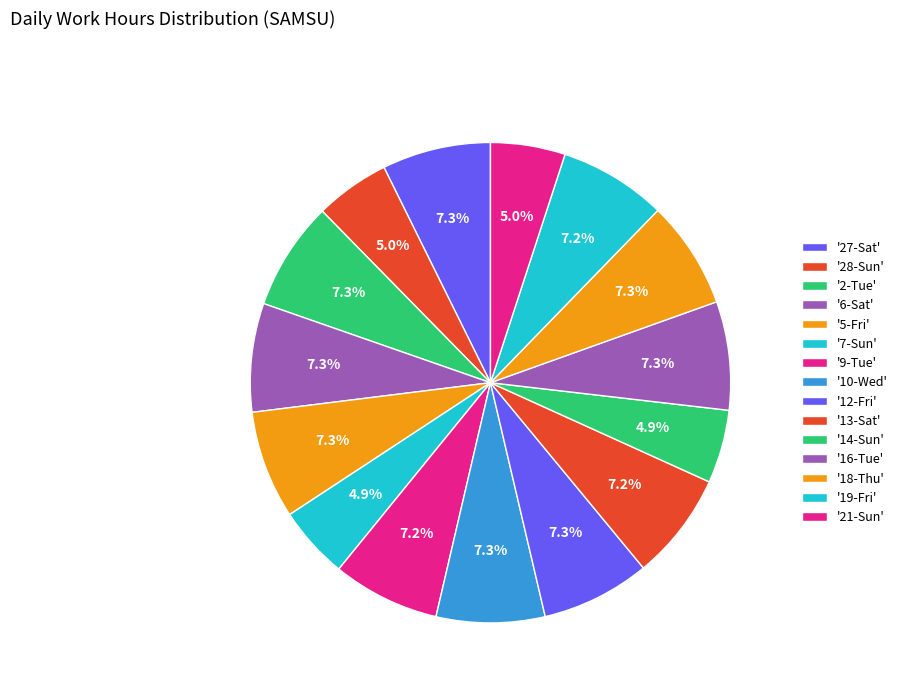

Which slice is the largest?

12-Fri